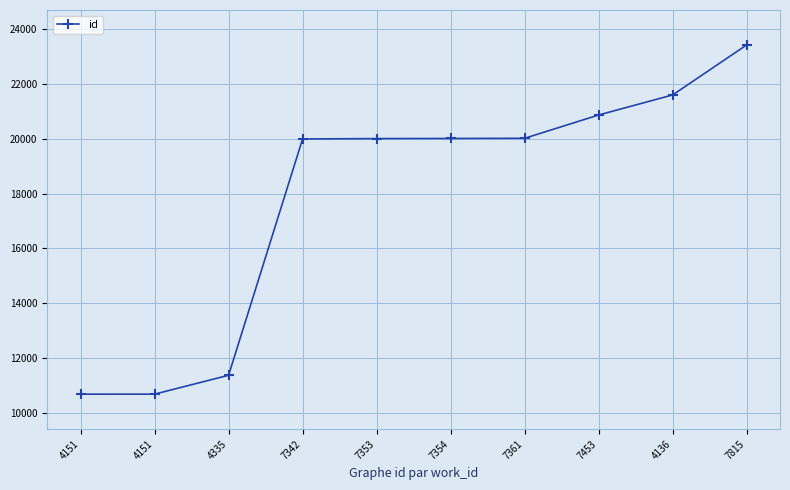

What is the sum of all values?

178642